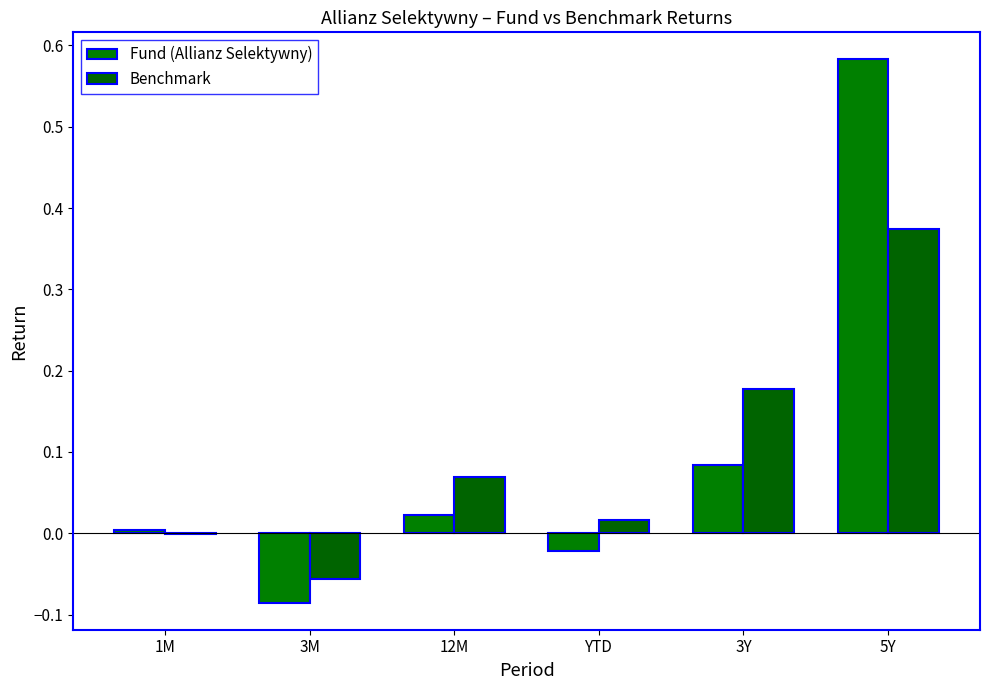

Is the value of Benchmark at 3Y greater than the value of Fund (Allianz Selektywny) at 5Y?

No